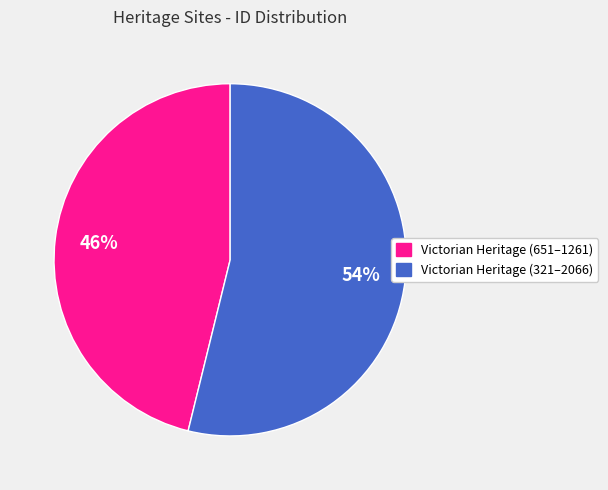

Is there a majority slice in this chart?

Yes